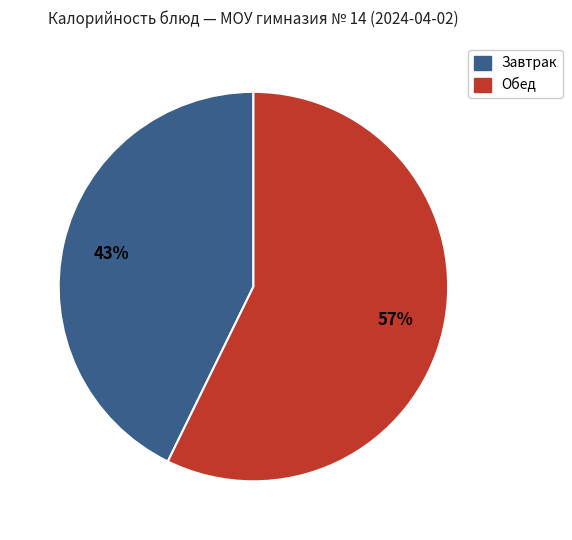

To the nearest percent, what is the average slice percentage?

50%